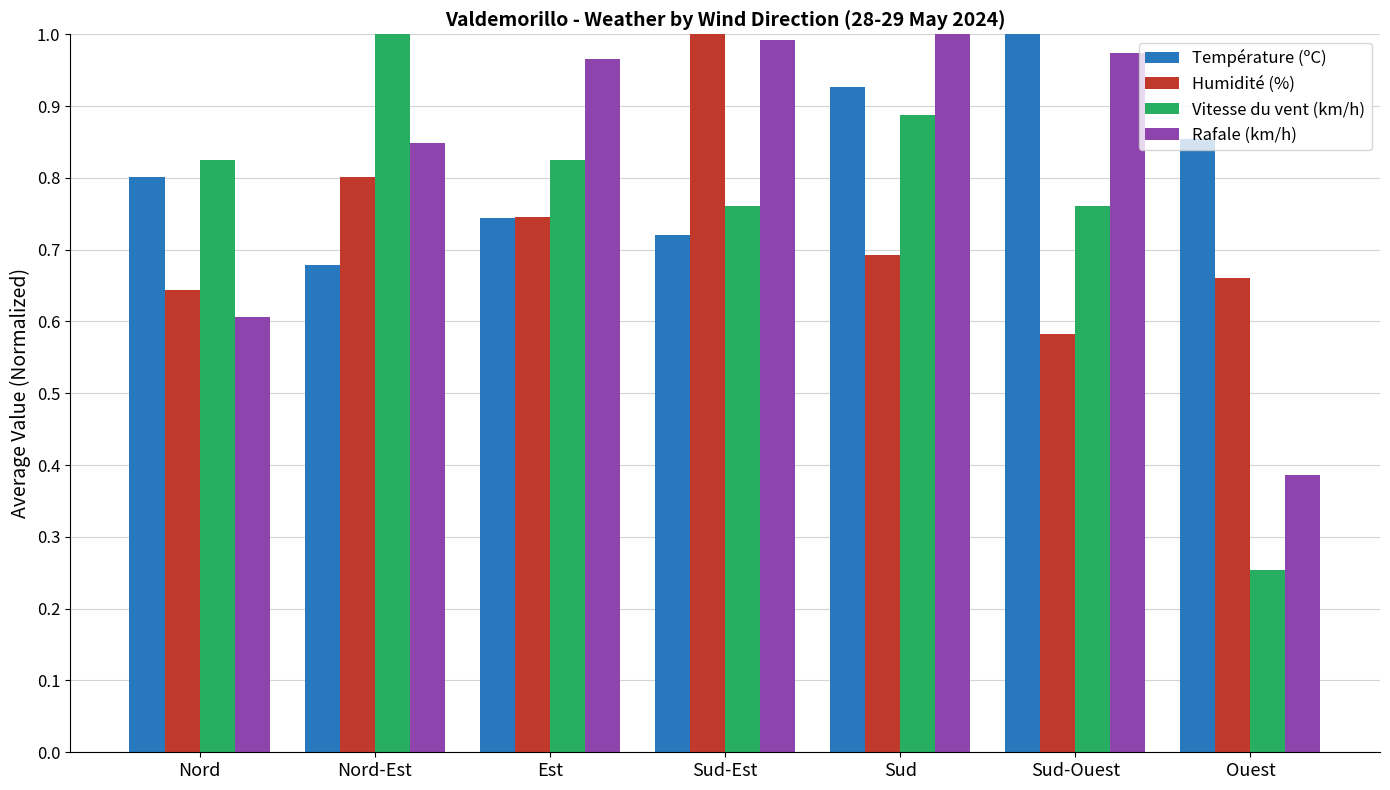

List the labels in order of Rafale (km/h) value, smallest first.

Ouest, Nord, Nord-Est, Est, Sud-Ouest, Sud-Est, Sud